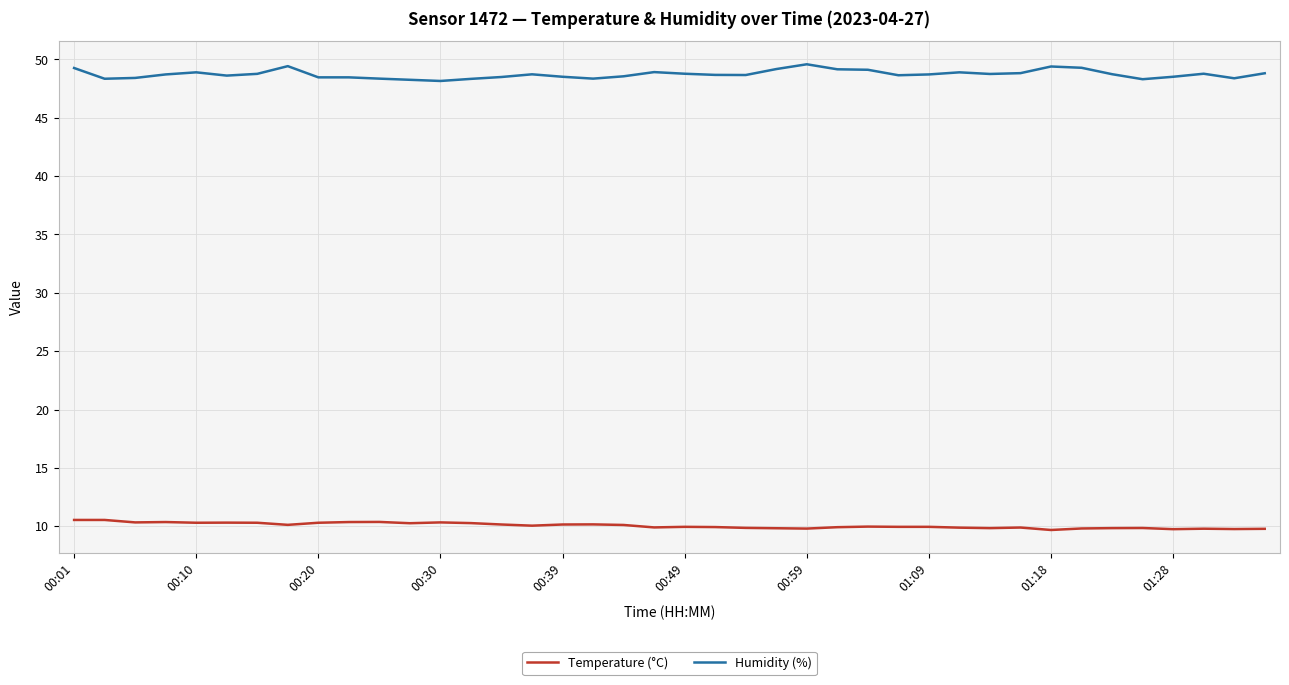

What is the difference between the maximum and minimum values in the Humidity (%) series?

1.4